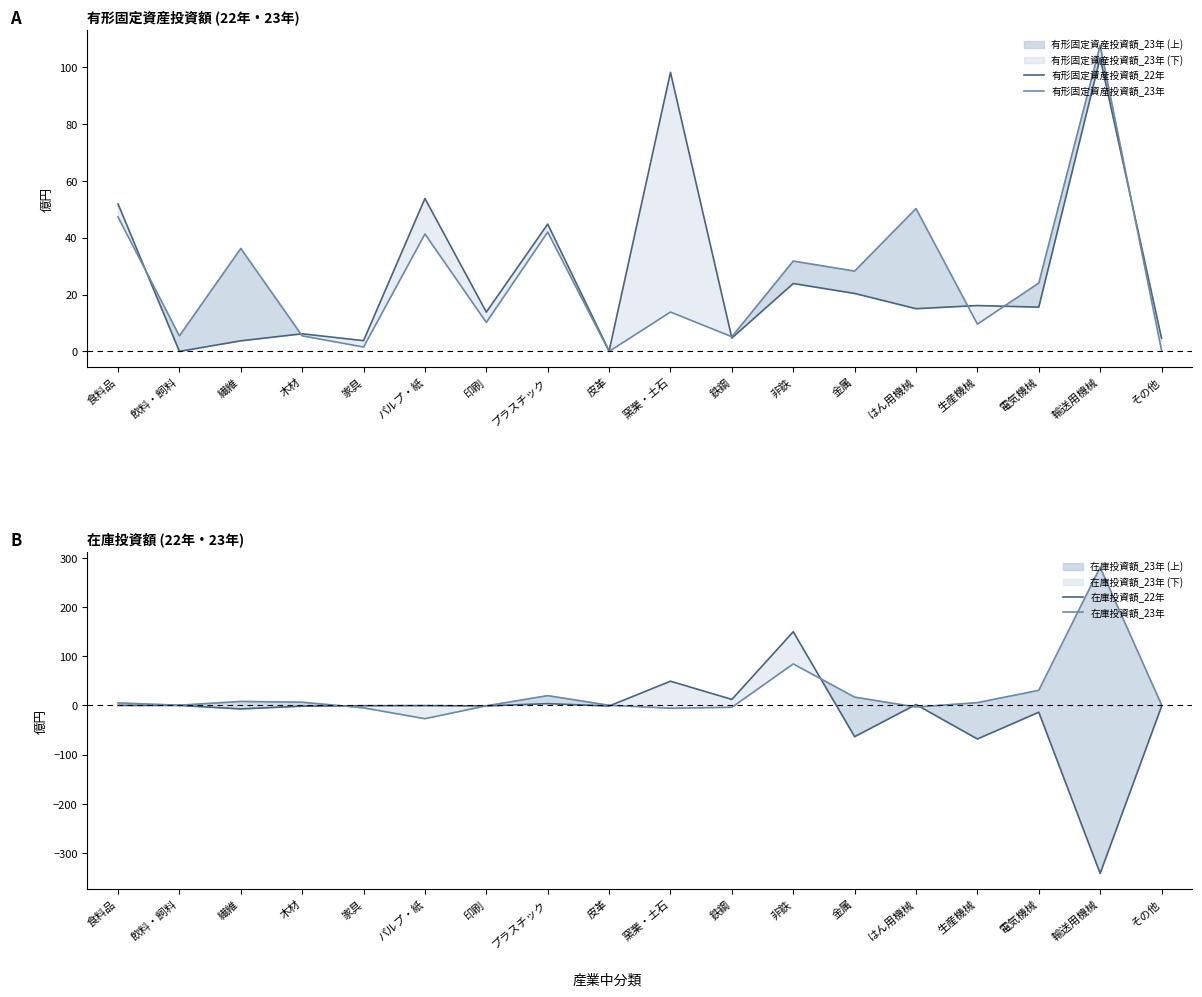

True or false: 在庫投資額_23年 and 有形固定資産投資額_22年 cross at least once.

True